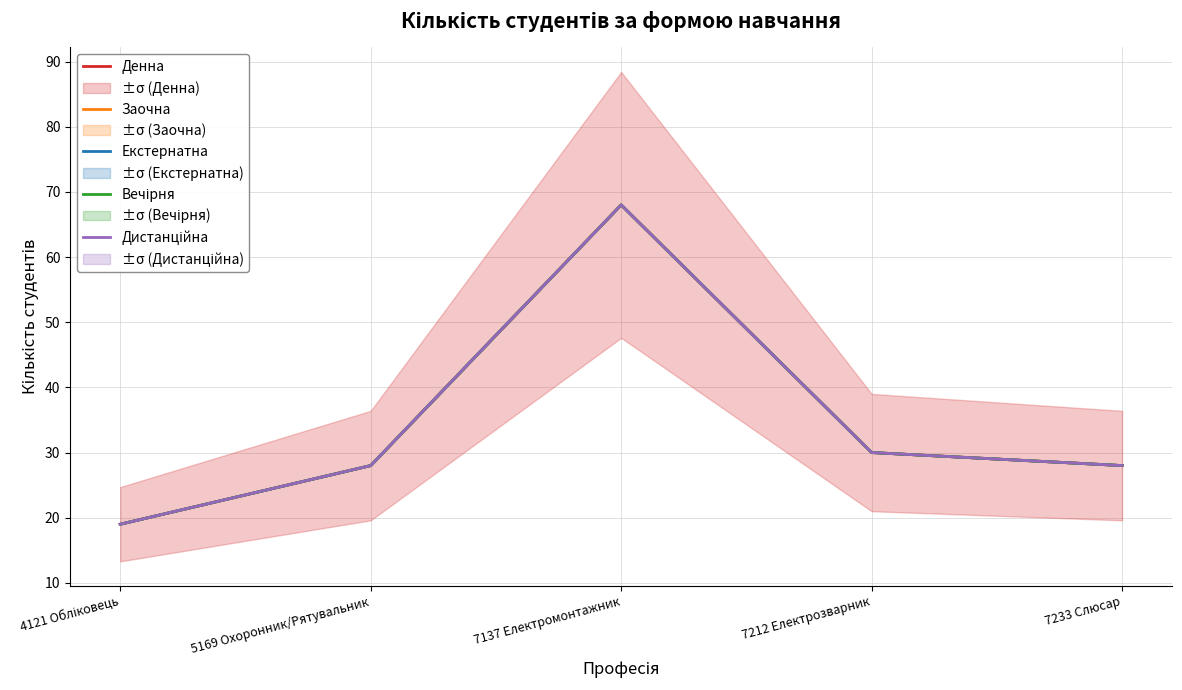

At 7137 Електромонтажник, list the series in order from largest to smallest.

Денна, Заочна, Екстернатна, Вечірня, Дистанційна